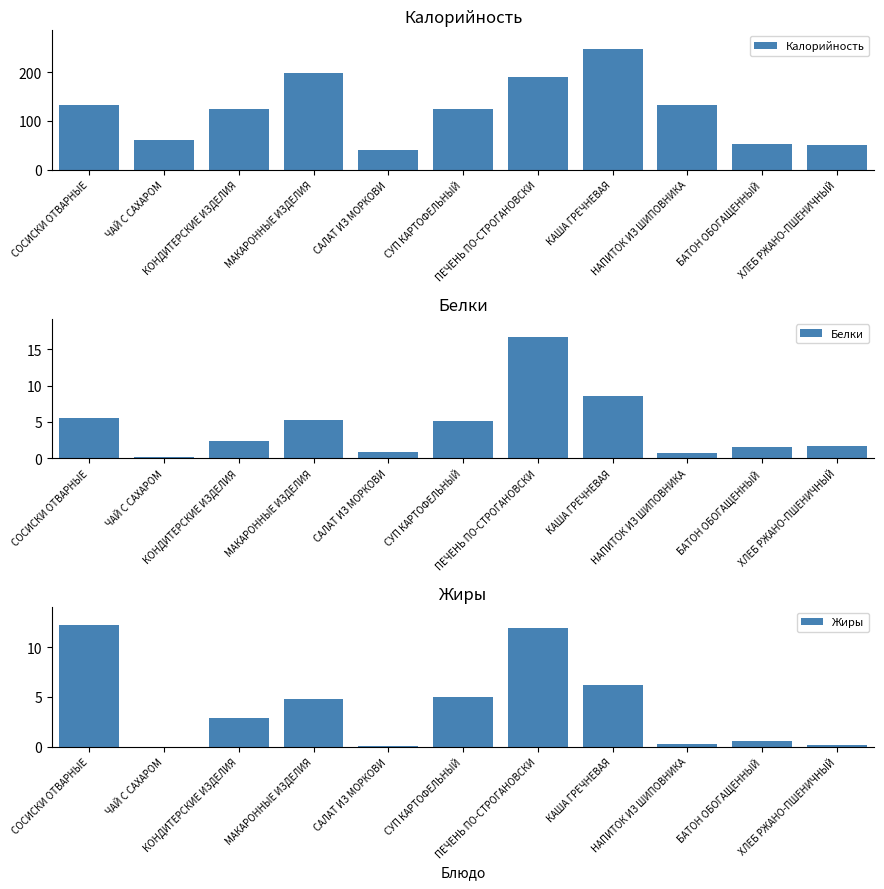

Which series has the largest range (max minus min)?

Калорийность